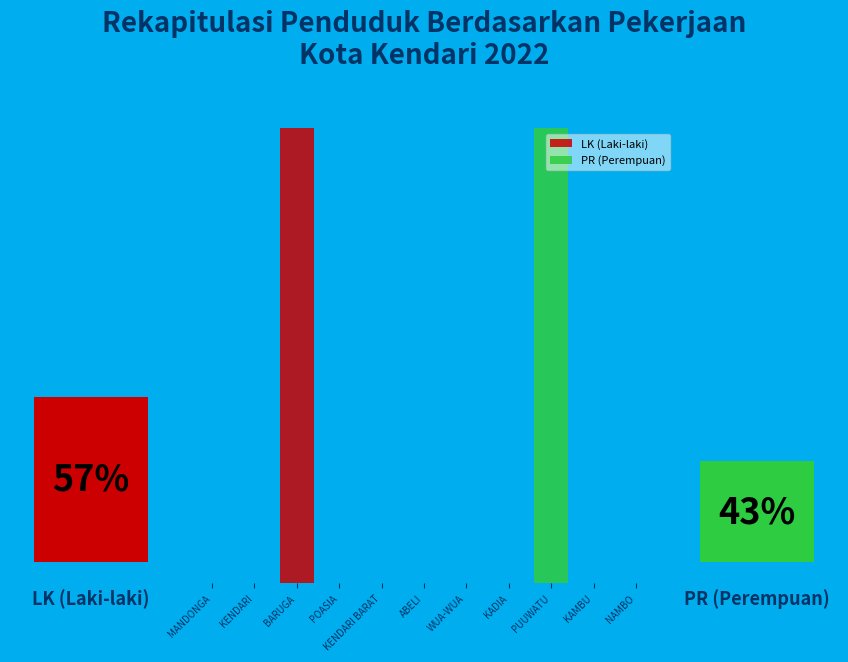

The MANDONGA slice represents 0% of the pie. True or false?

True